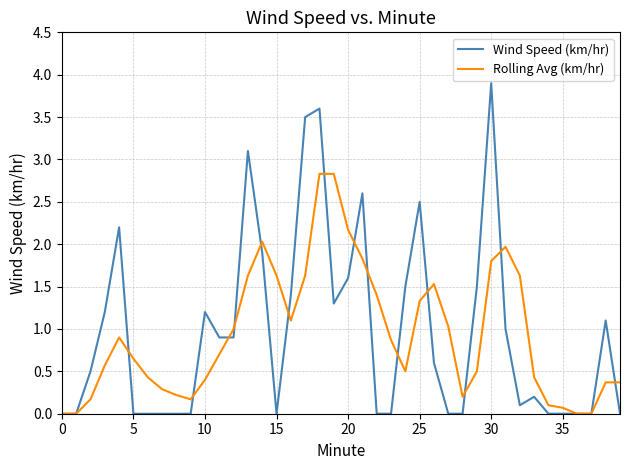

List the series in order of their peak value, highest first.

Wind Speed (km/hr), Rolling Avg (km/hr)